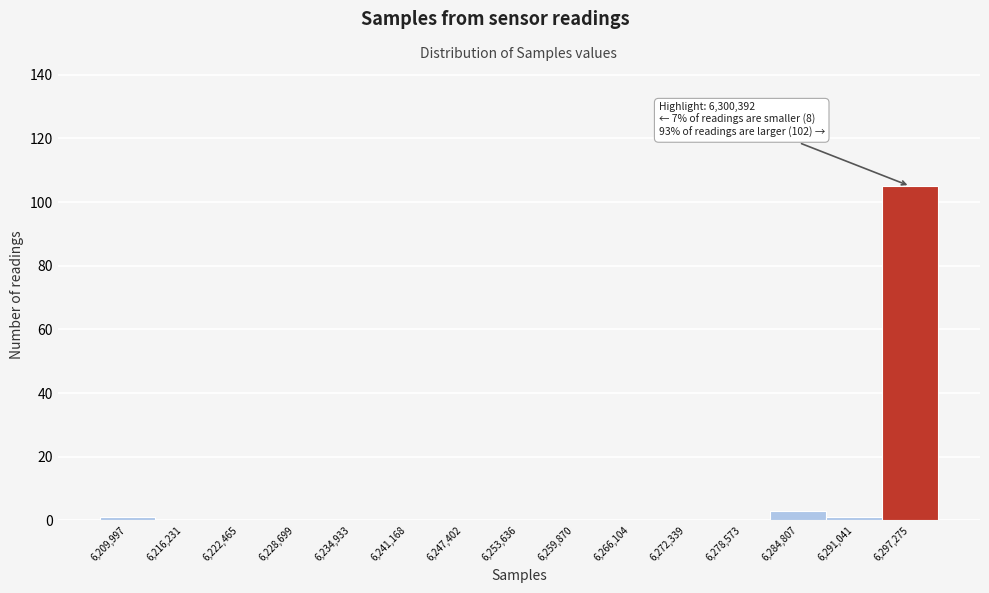

Reading left to right, transcribe all the data shown in this chart.

6,209,997=1	6,216,231=0	6,222,465=0	6,228,699=0	6,234,933=0	6,241,168=0	6,247,402=0	6,253,636=0	6,259,870=0	6,266,104=0	6,272,339=0	6,278,573=0	6,284,807=3	6,291,041=1	6,297,275=105